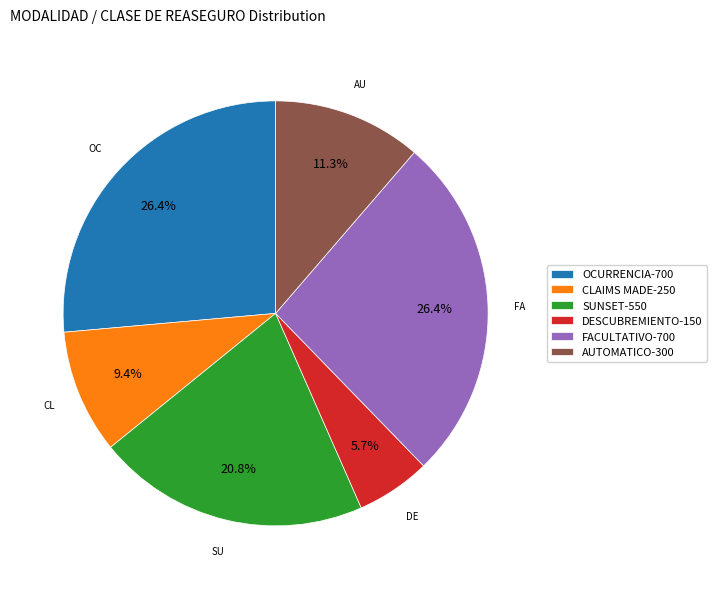

Which category has the smallest portion of the pie?

DESCUBREMIENTO